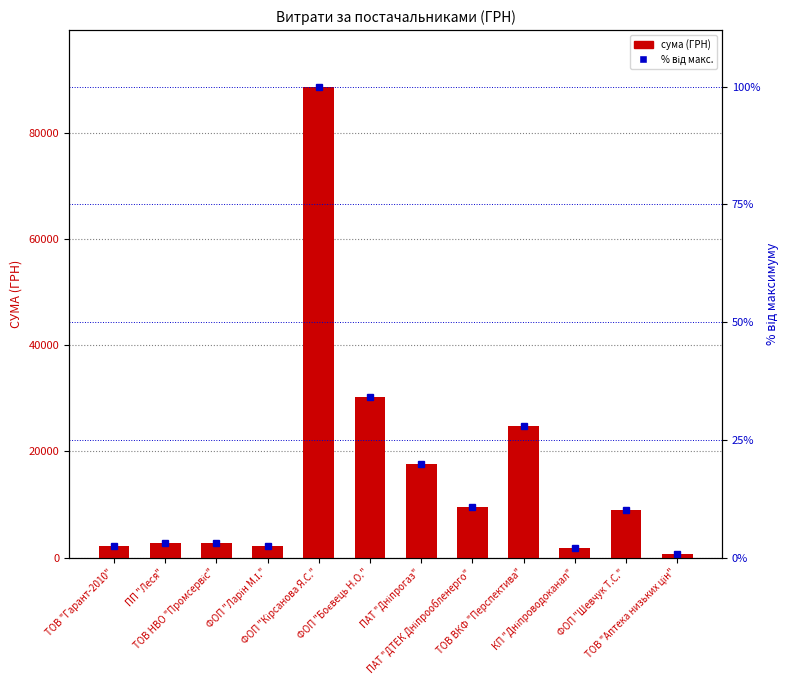

What position from the left is КП "Дніпроводоканал"?

10